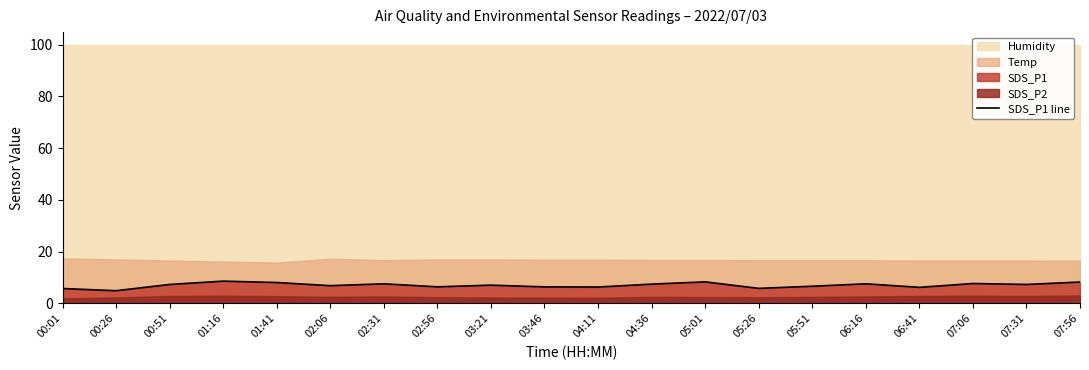

Rank the categories by value from lowest to highest.

00:26, 00:01, 05:26, 06:41, 04:11, 03:46, 02:56, 05:51, 02:06, 03:21, 00:51, 07:31, 04:36, 02:31, 06:16, 07:06, 01:41, 07:56, 05:01, 01:16